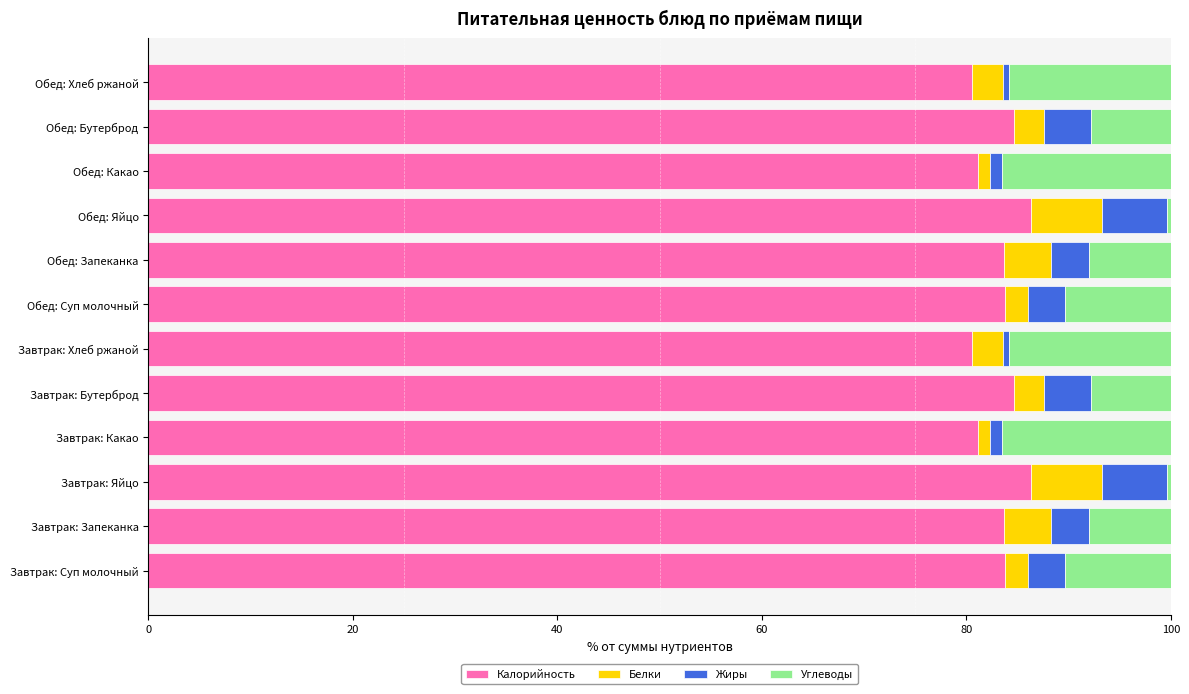

True or false: Калорийность has a value of 83.7 at Завтрак: Запеканка.

True